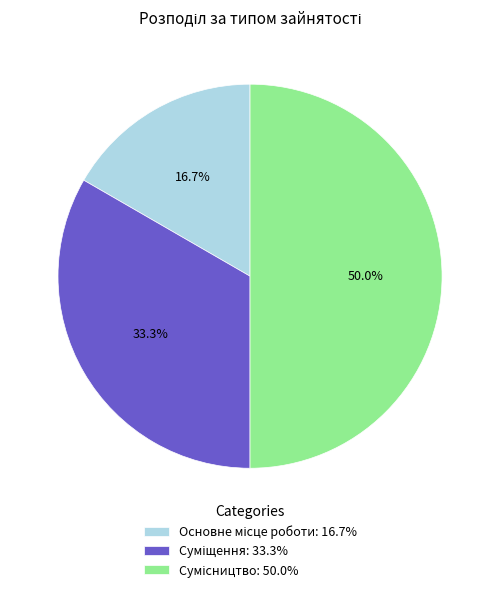

Which category has the biggest portion of the pie?

Сумісництво